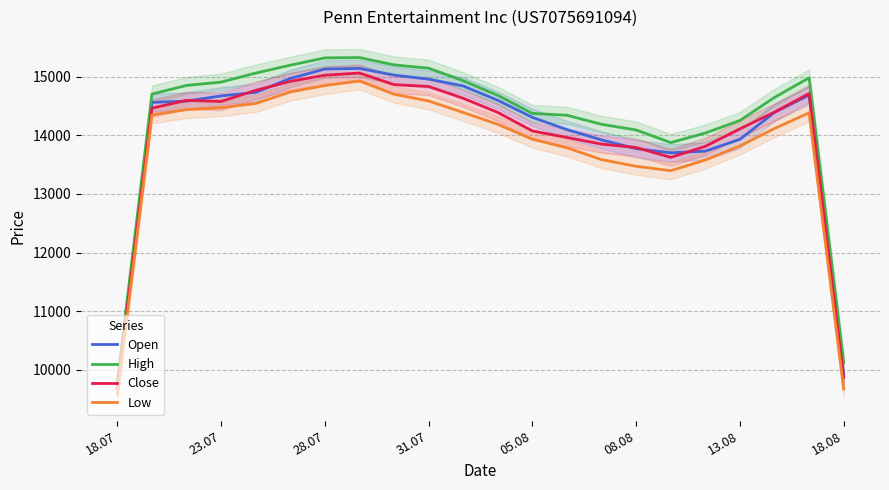

The value of High at 05.08 is 5800.3. True or false?

False